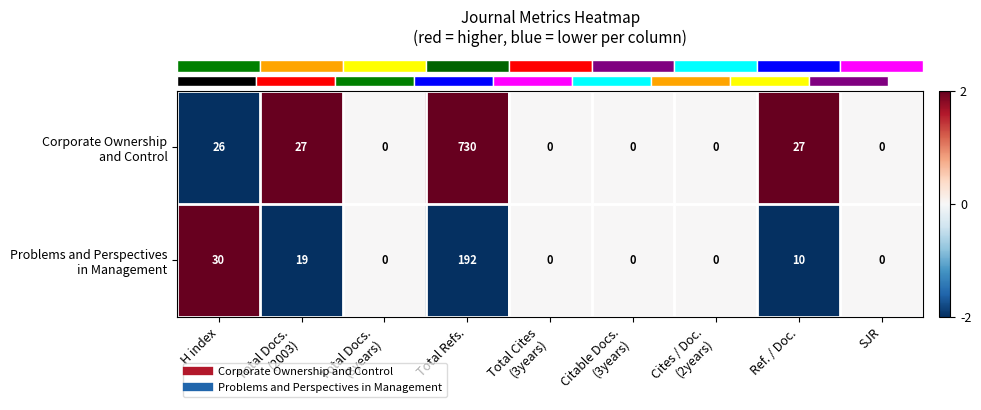

What is the maximum value shown in the chart?

730